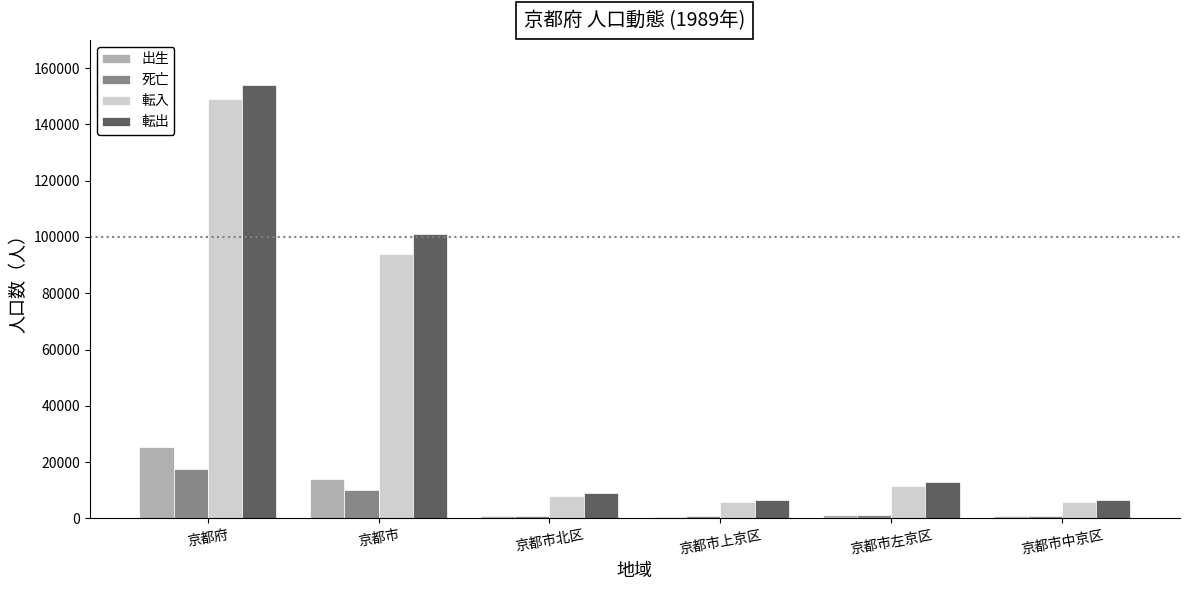

Which series has the widest spread of values?

転出